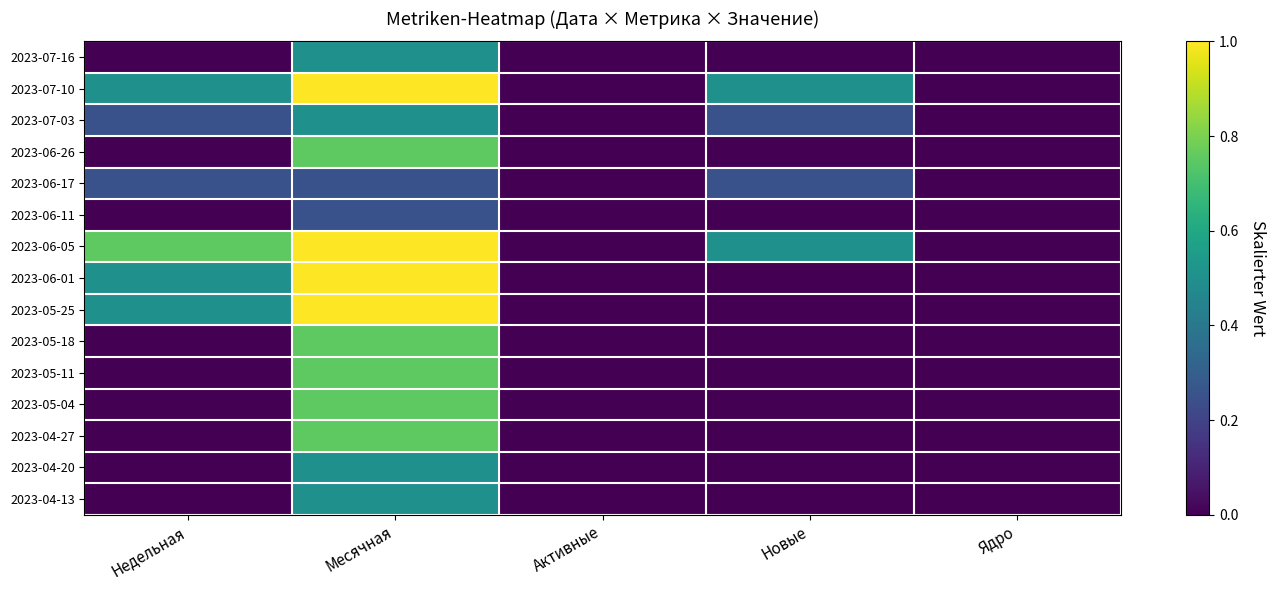

What is the greatest value displayed?

1.0